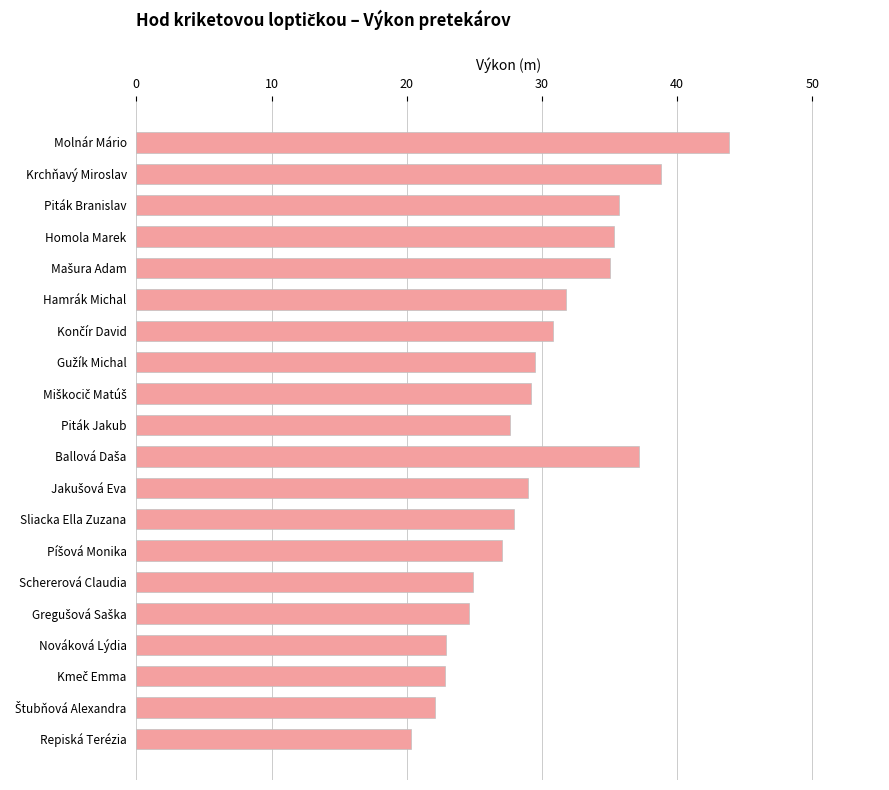

At which label is the value closest to 32?

Hamrák Michal